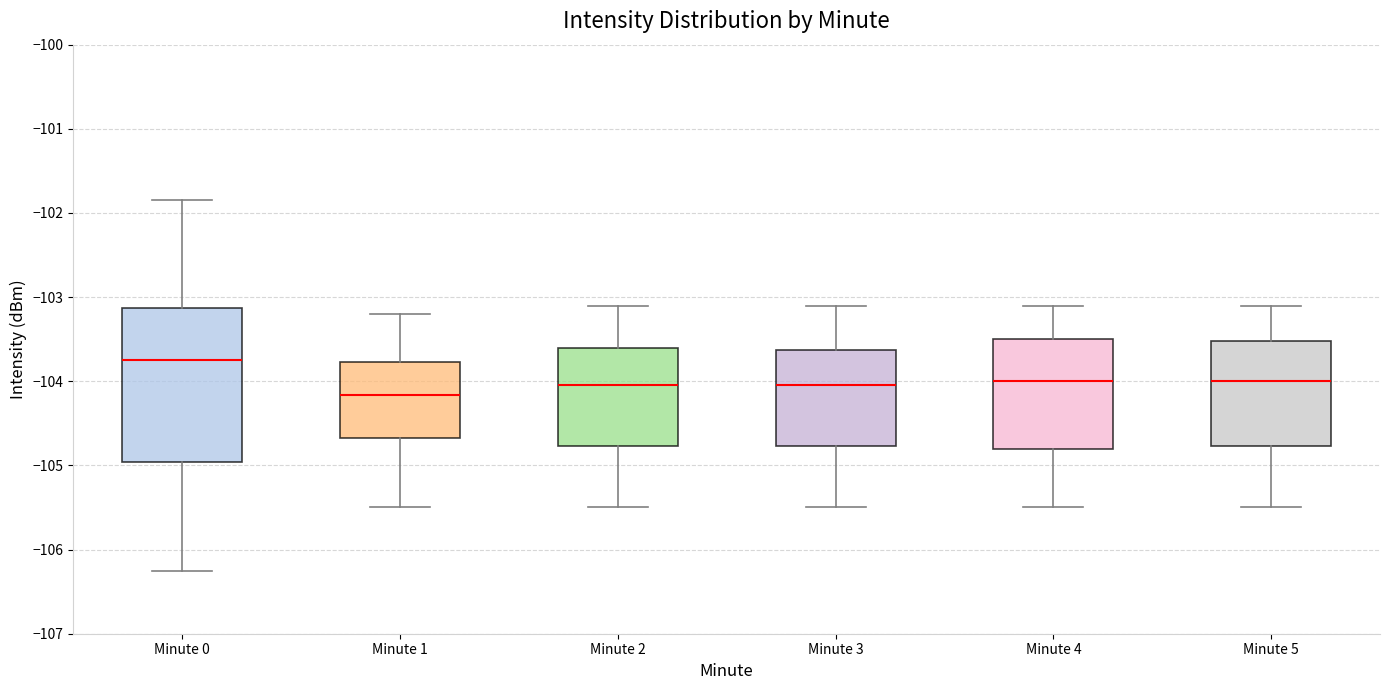

Which box has the highest median line?

Minute 0